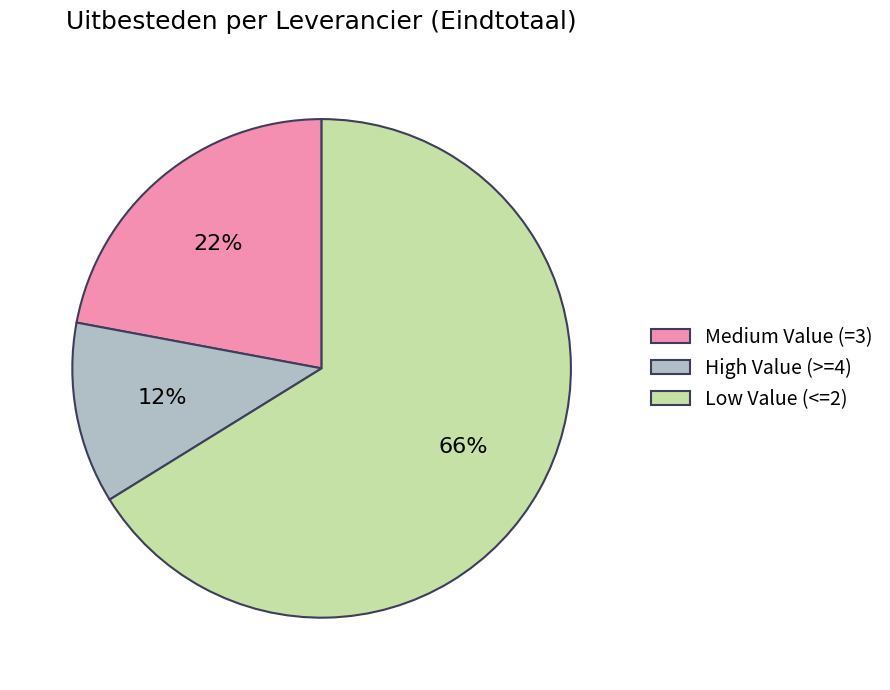

Does any single category account for the majority?

Yes